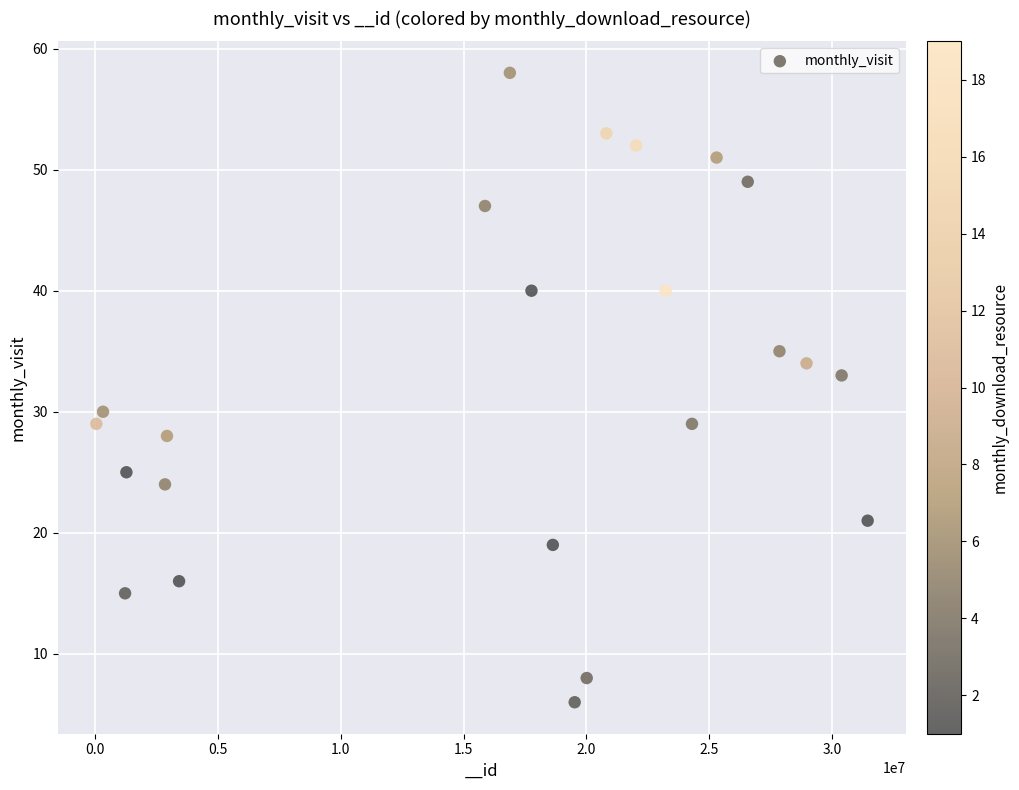

What Y value in the scatter plot is closest to 32?

33